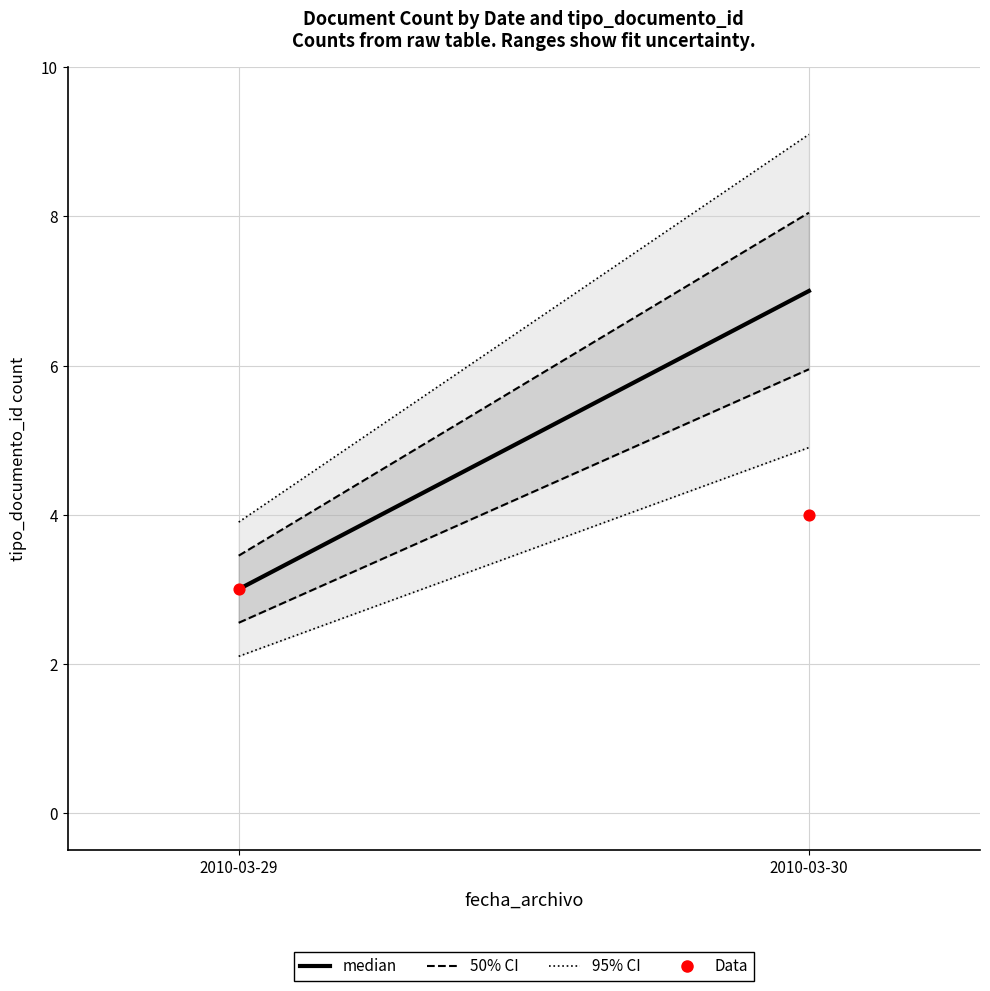

What is the average Y value?

4